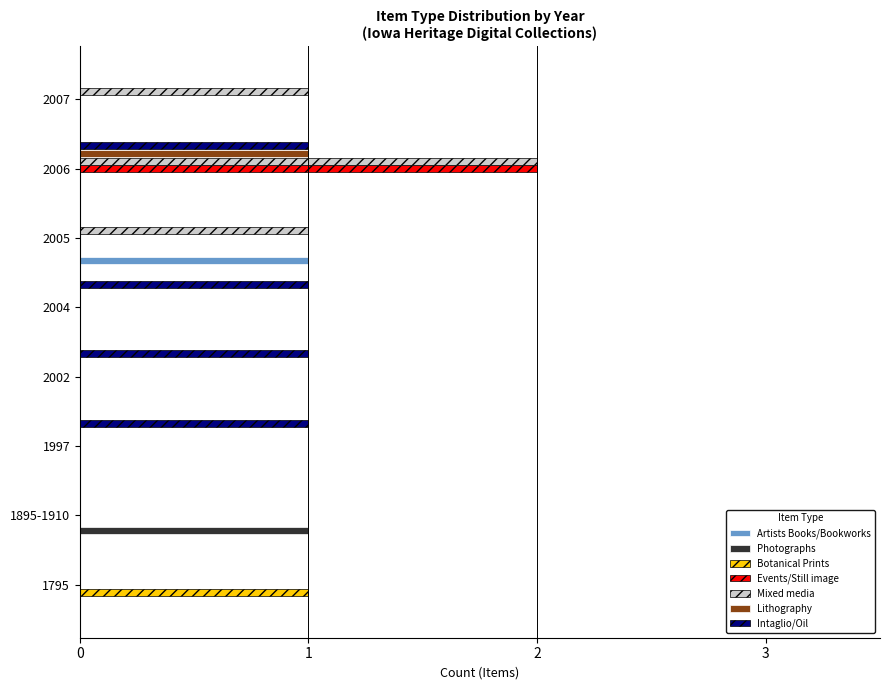

At which category is the sum across all series the highest?

2006